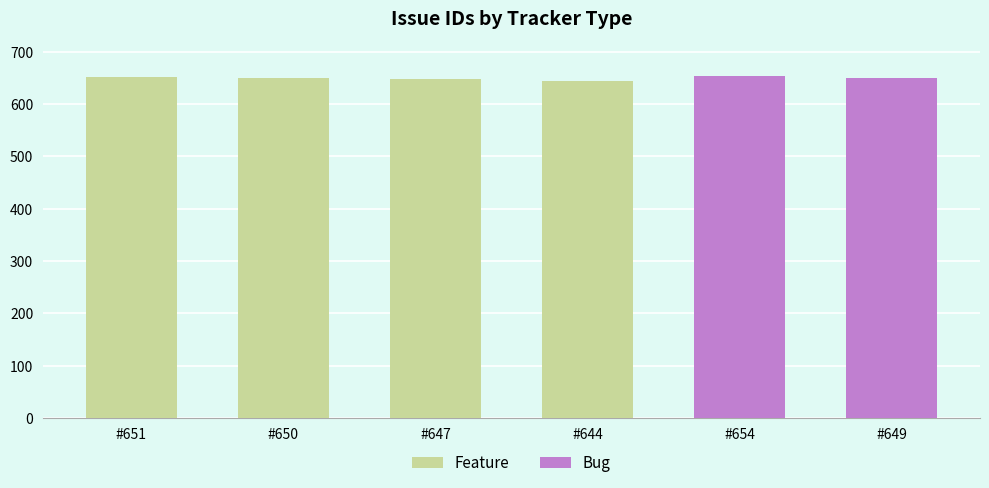

What is the average value of the Feature series?

648